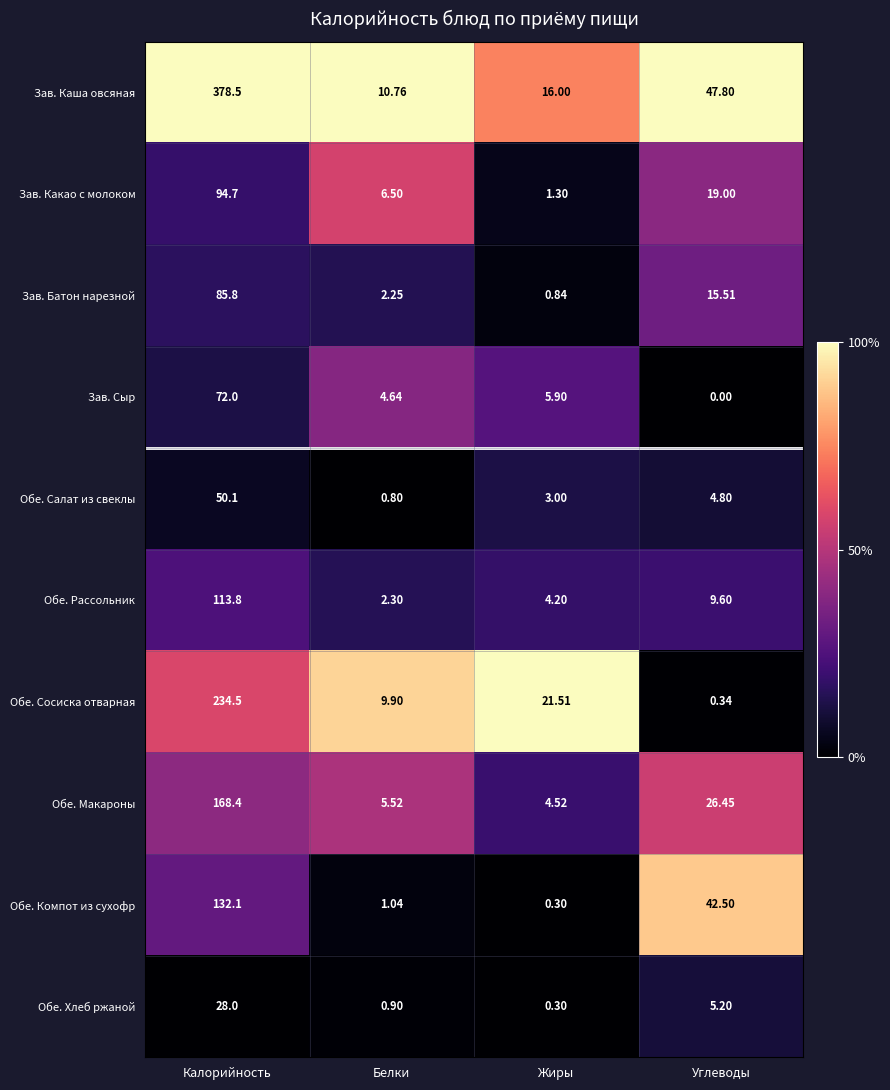

Count the number of data series in this chart.

10